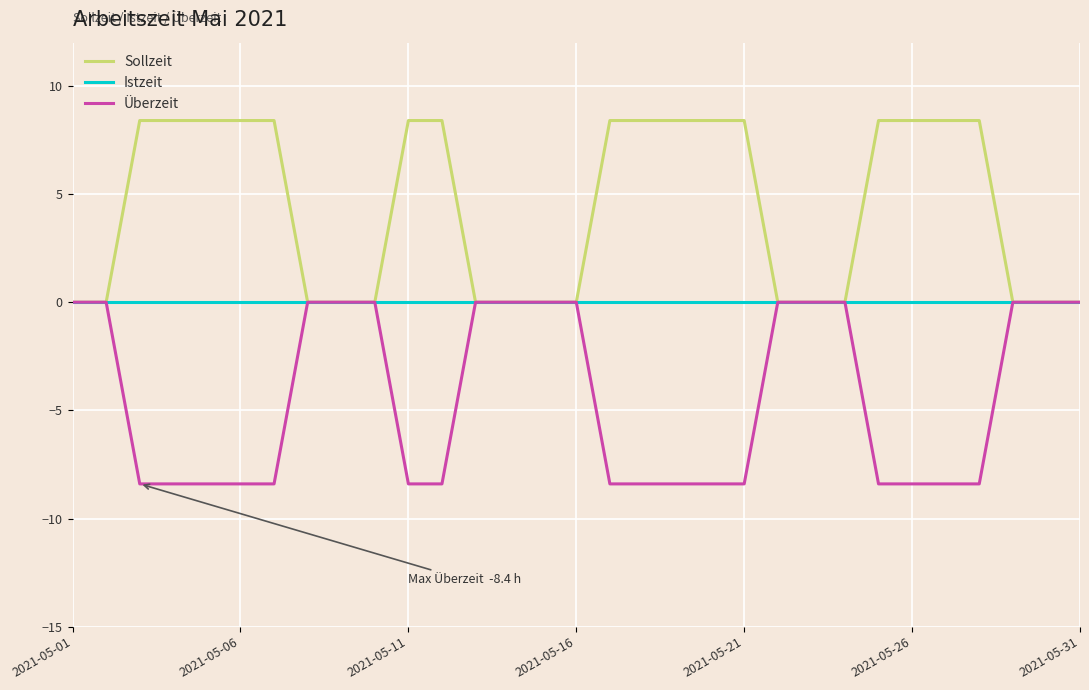

List the series in order of their overall mean, highest first.

Sollzeit, Istzeit, Überzeit